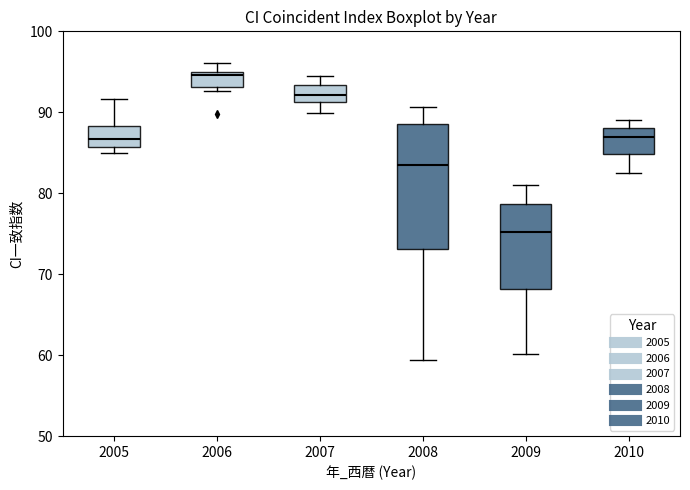

Which box has the highest median line?

2006